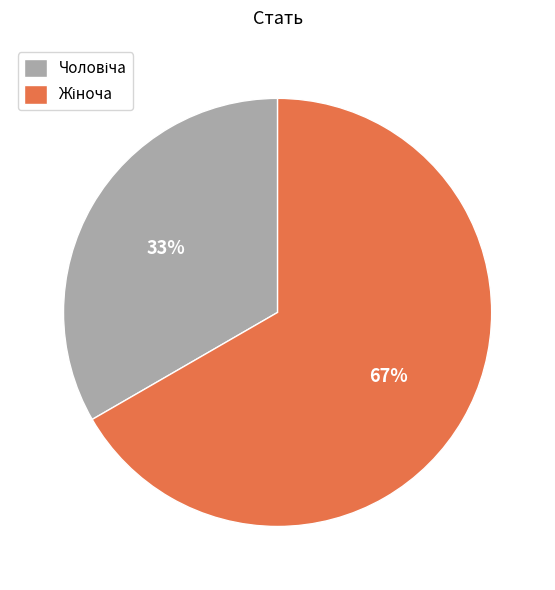

Does any single category account for the majority?

Yes